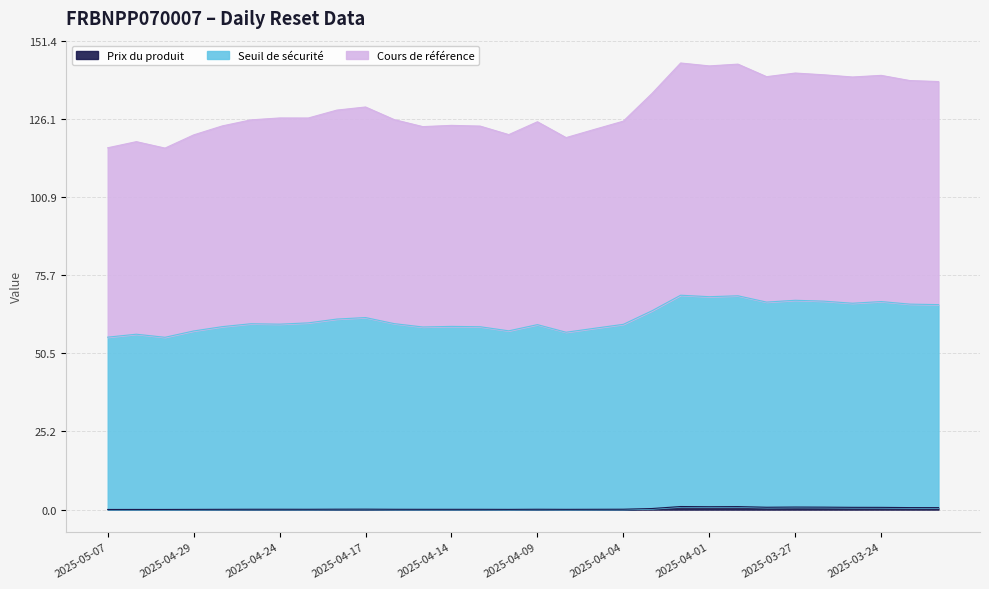

Which label corresponds to the largest value in the chart?

2025-04-02